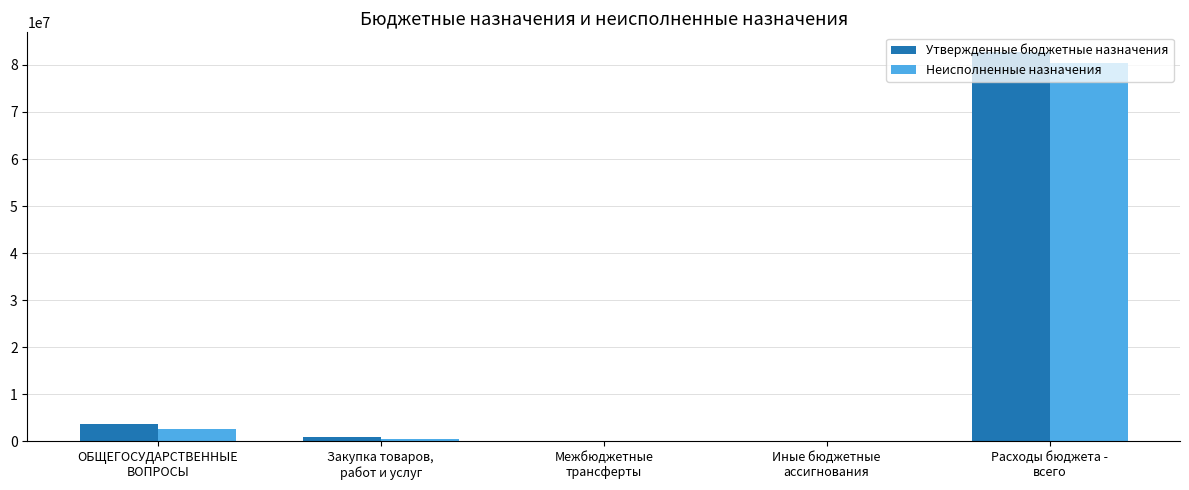

Where does the Утвержденные бюджетные назначения series first go above 928559?

ОБЩЕГОСУДАРСТВЕННЫЕ
ВОПРОСЫ